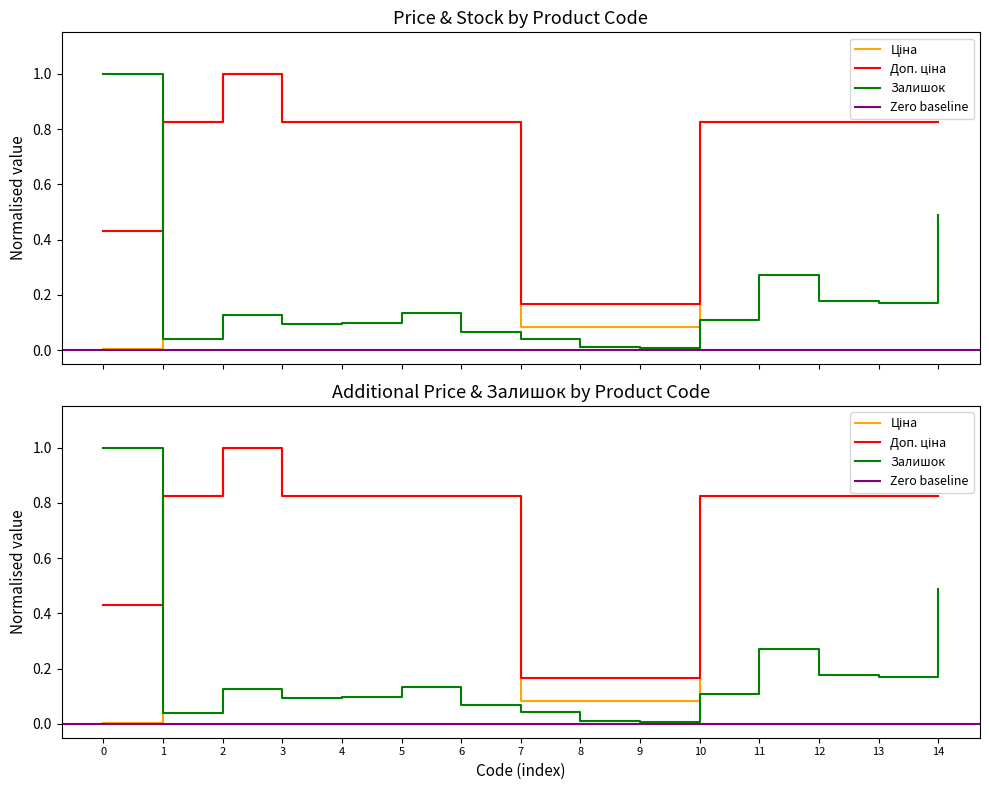

Which series ends up on top after the final intersection of Доп. ціна and Залишок?

Доп. ціна